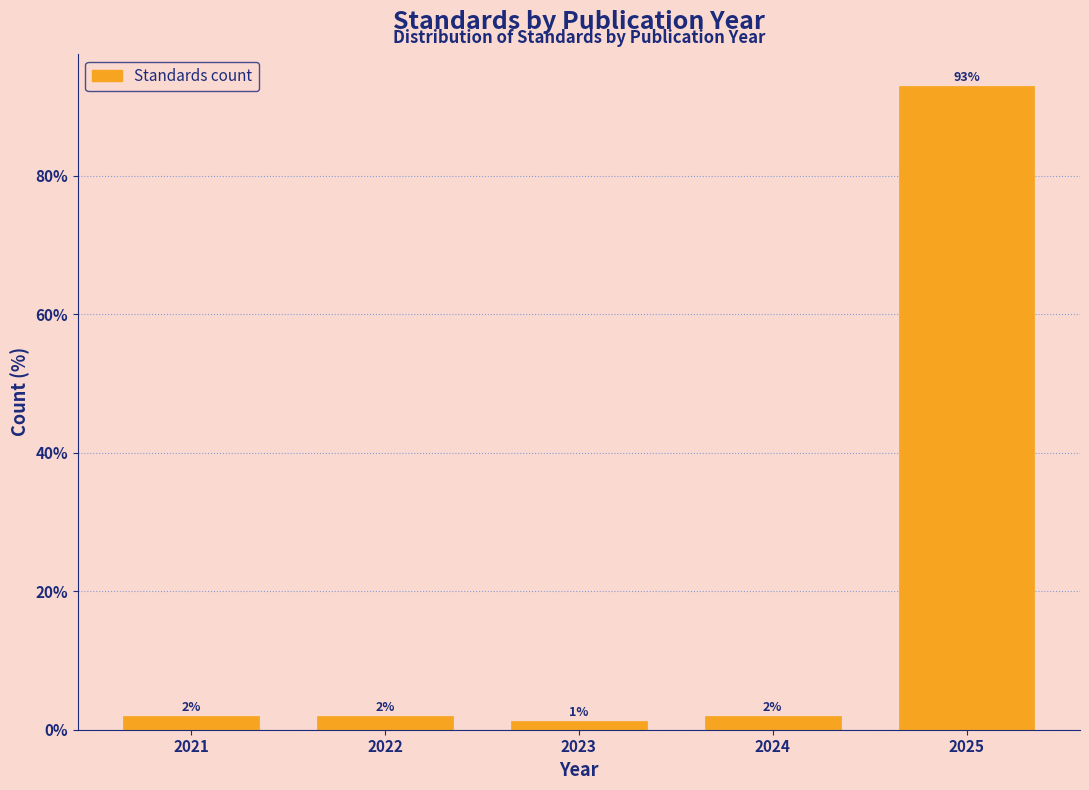

How many bars are there in total?

5